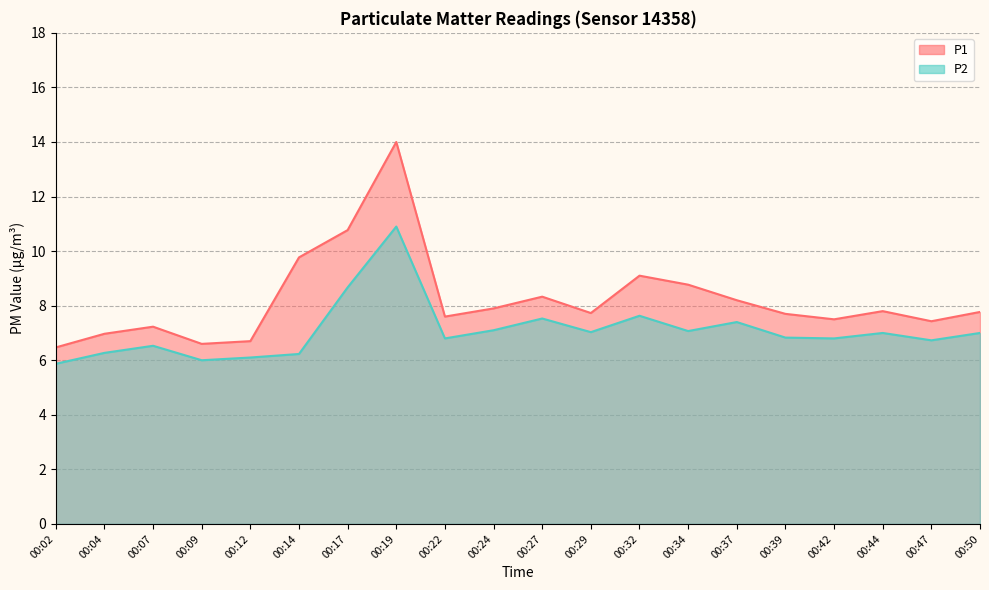

The P1 series shows 11.7 at 00:07. True or false?

False